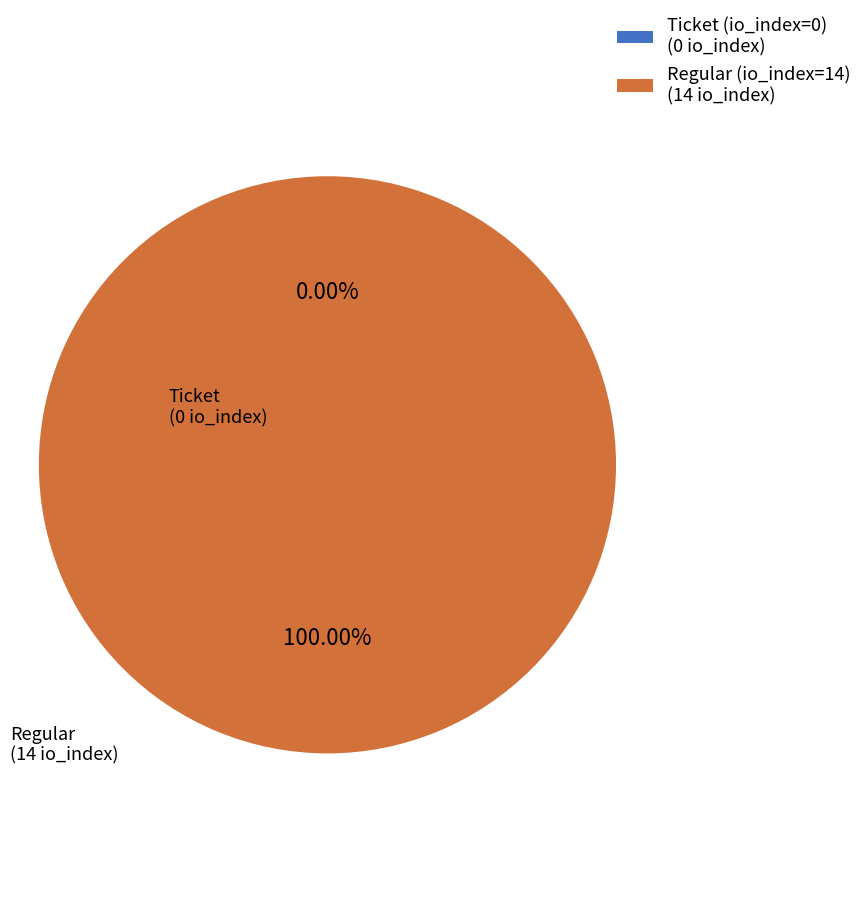

Is it true that Ticket (io_index=0) is 15% of the pie?

False